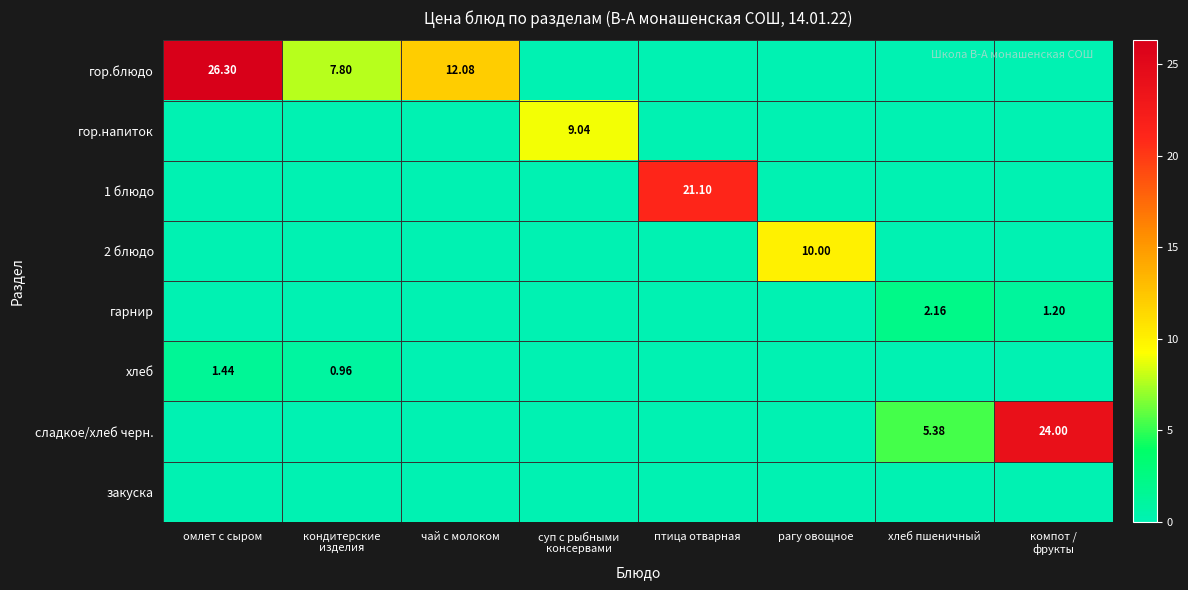

Which series has the largest total across all categories?

гор.блюдо